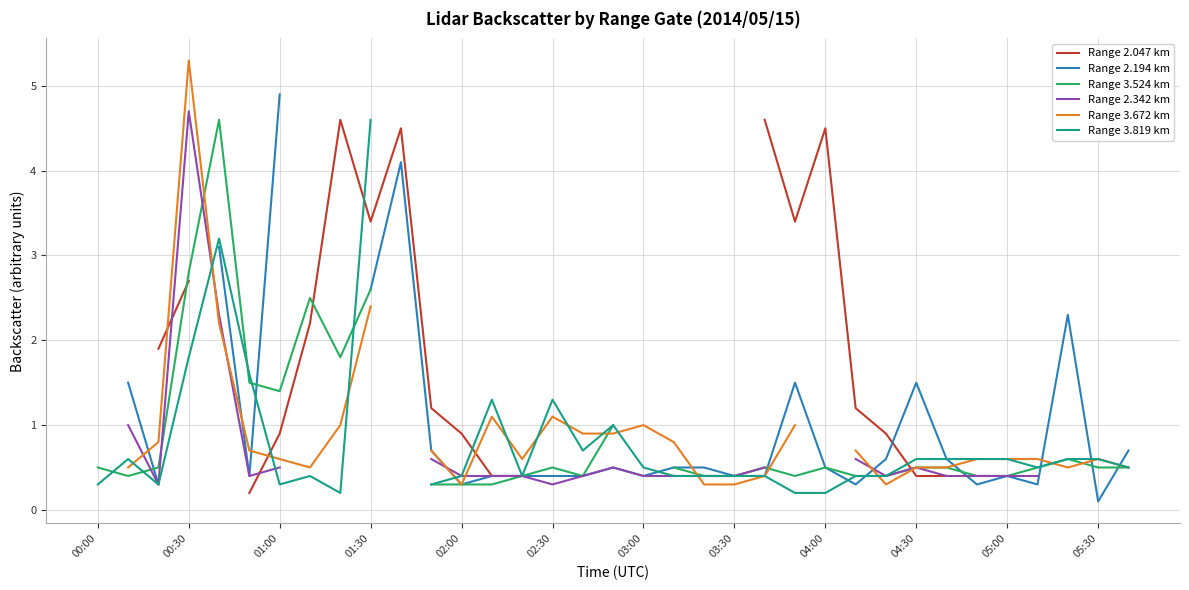

How many Range 2.342 km values are between 0 and 1?

24